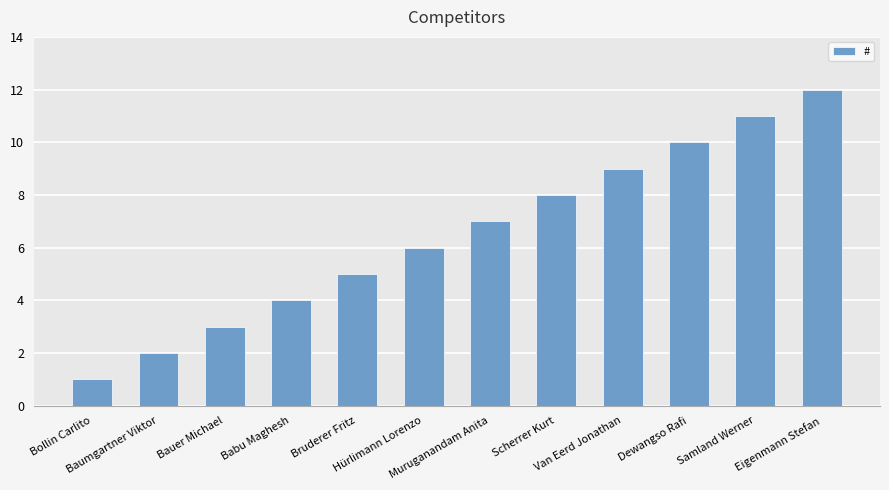

What is the label of the 3rd bar from the left?

Bauer Michael